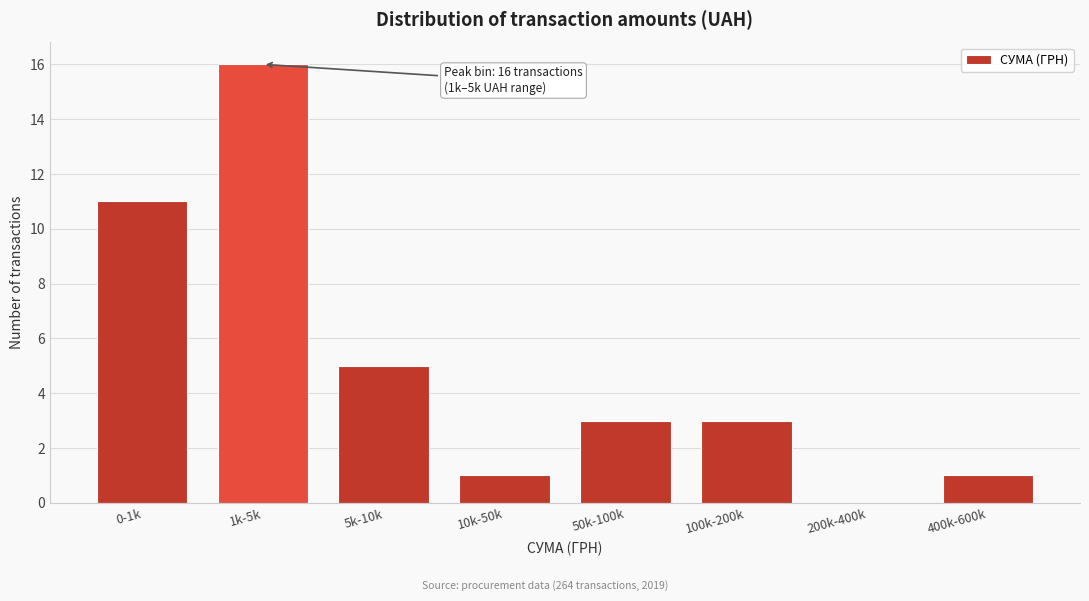

Reading left to right, list all the values displayed in this chart.

0-1k=11	1k-5k=16	5k-10k=5	10k-50k=1	50k-100k=3	100k-200k=3	200k-400k=0	400k-600k=1